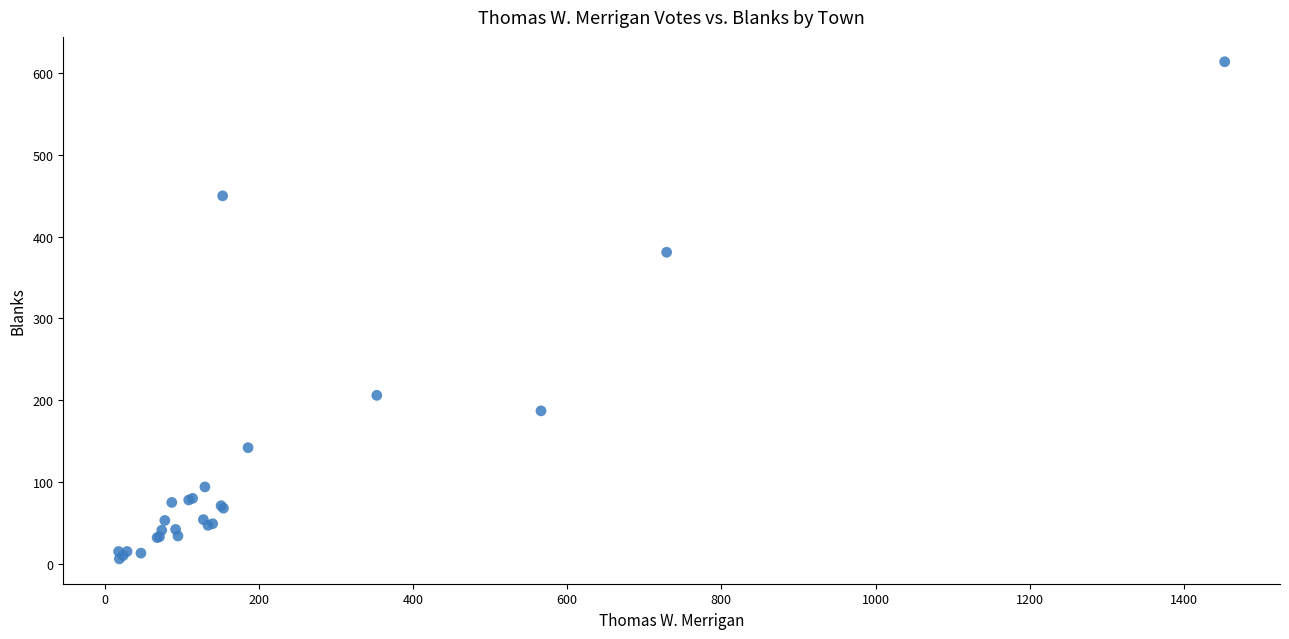

What Y value in the scatter plot is closest to 310?

381